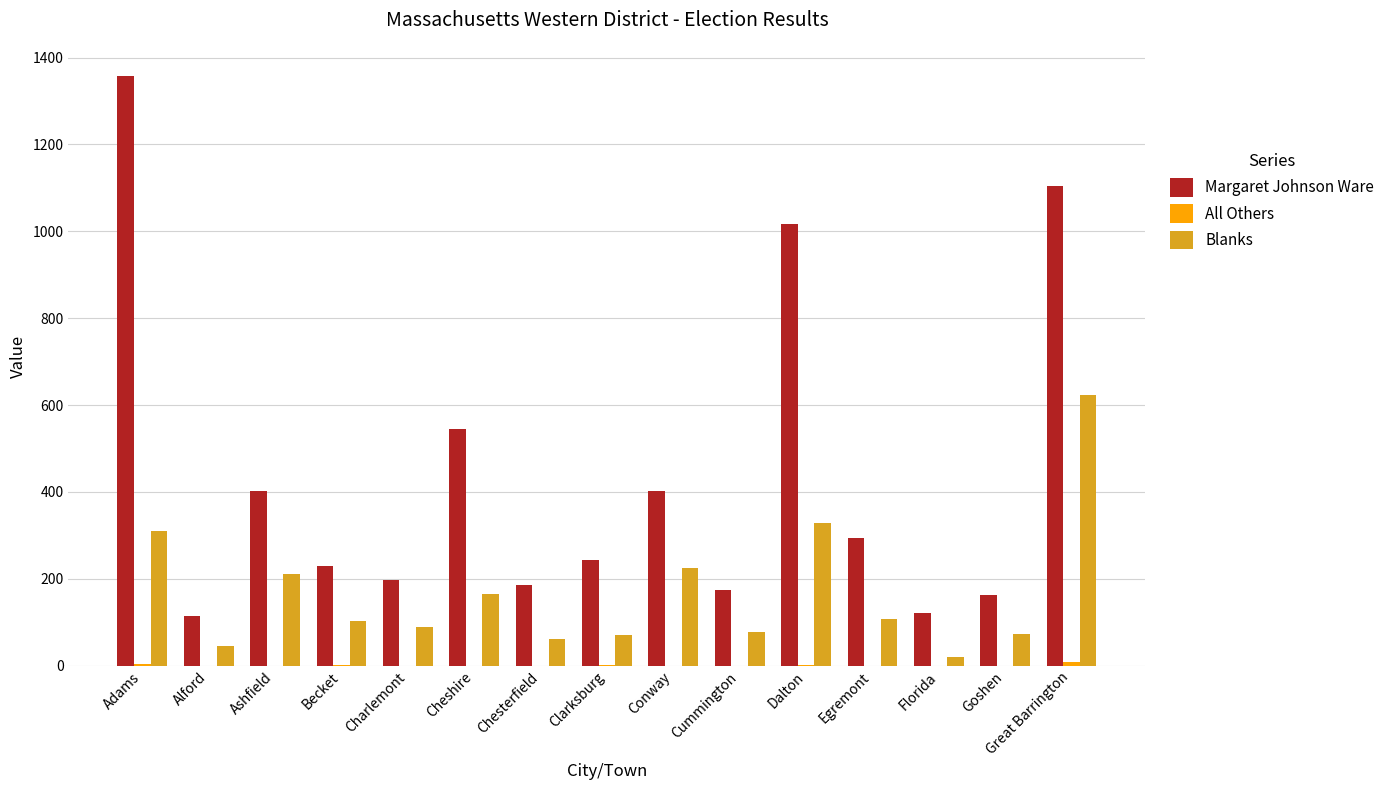

Are the bars grouped side by side (vs. stacked)?

Yes